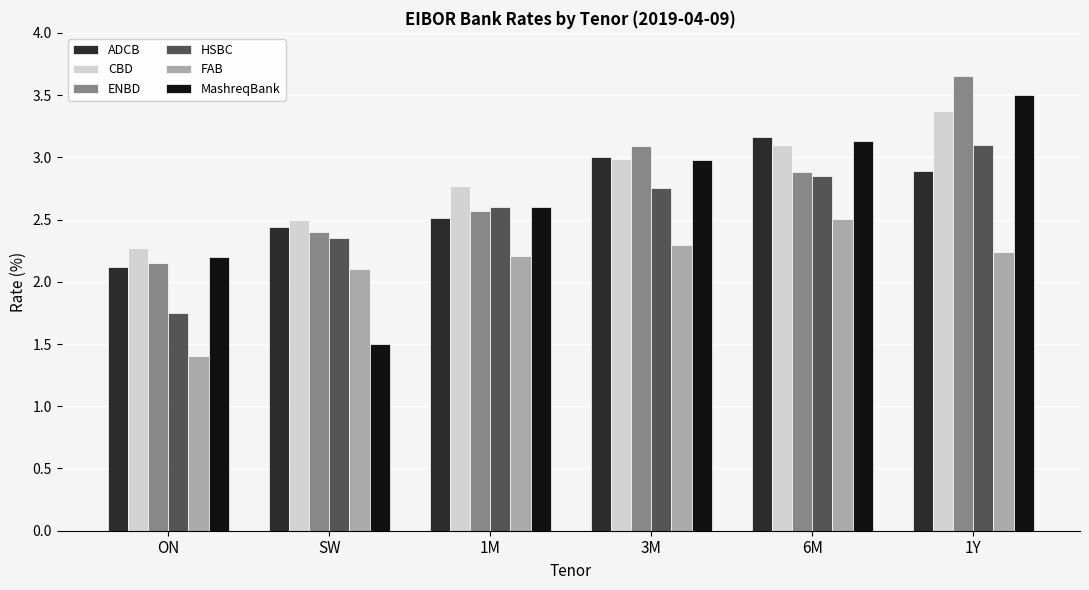

What is the value of the MashreqBank bar at the 1st from the left?

2.2